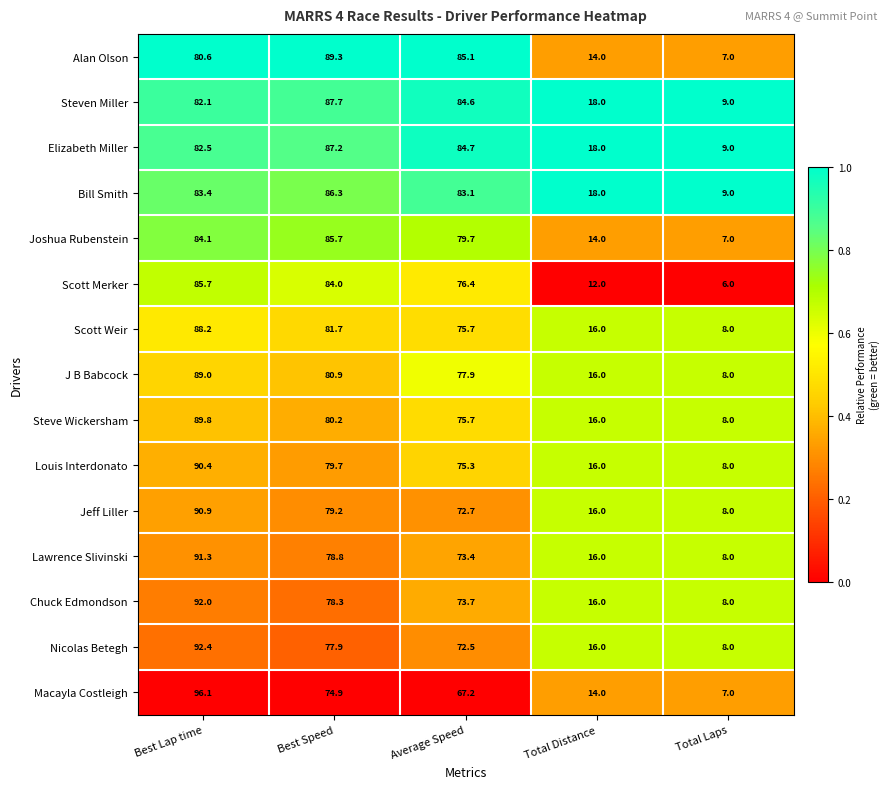

Rank the categories by Chuck Edmondson value from lowest to highest.

Total Laps, Total Distance, Average Speed, Best Speed, Best Lap time